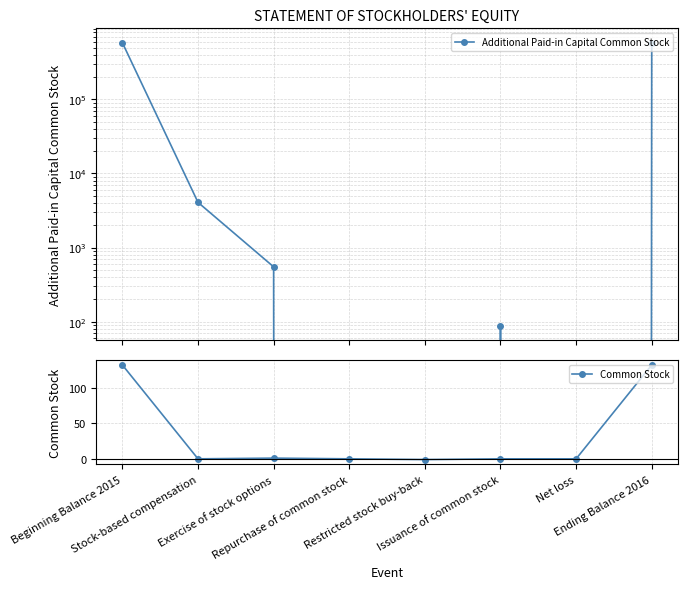

How many data points in Additional Paid-in Capital Common Stock are less than 550?

4